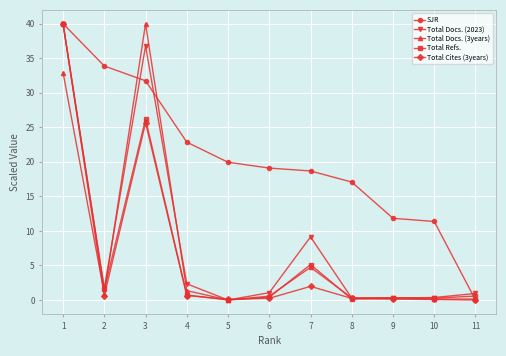

What is the sum of the Total Docs. (3years) values at 9 and 7?

5.1